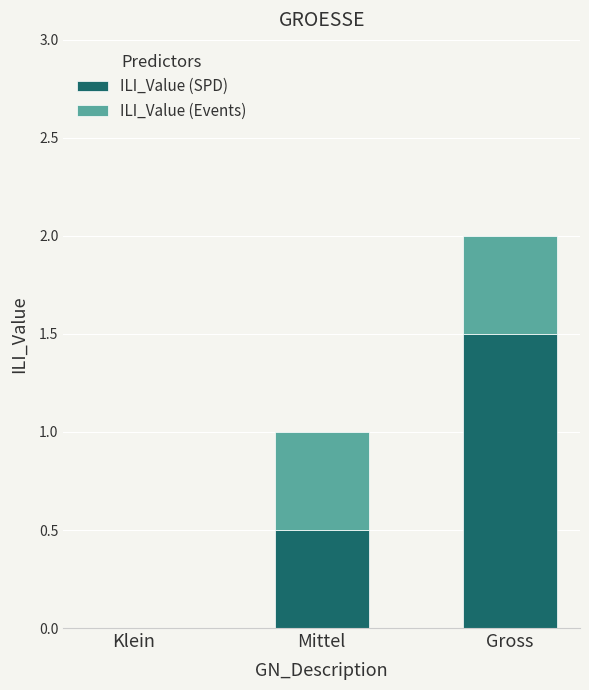

What is the sum of all ILI_Value (SPD) values?

2.0